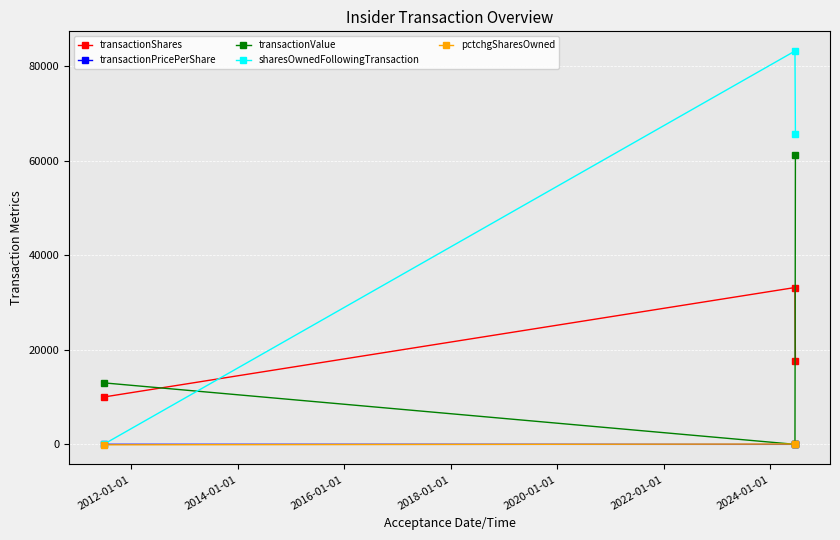

What is the maximum value shown in the chart?

83150.0